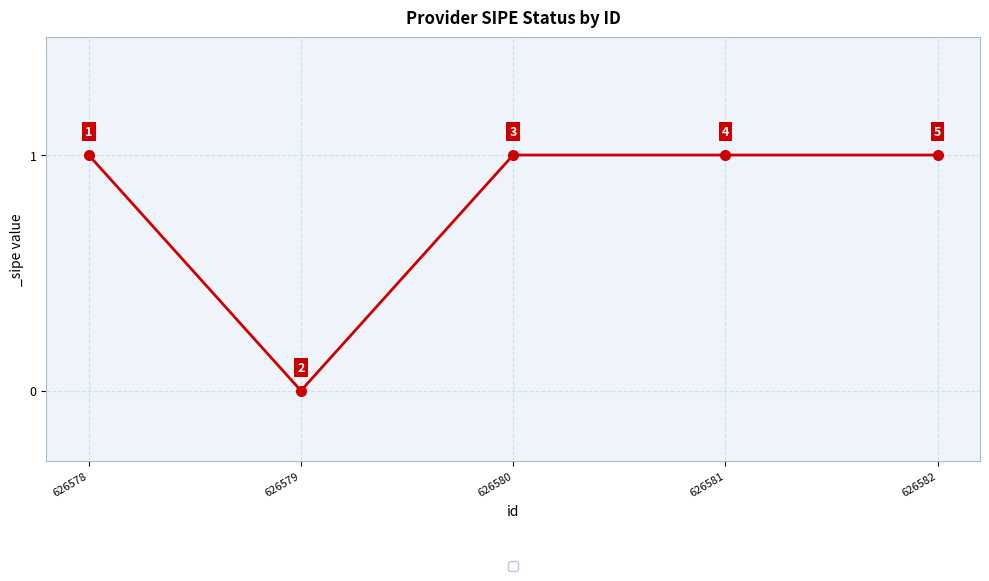

What is the average value?

1